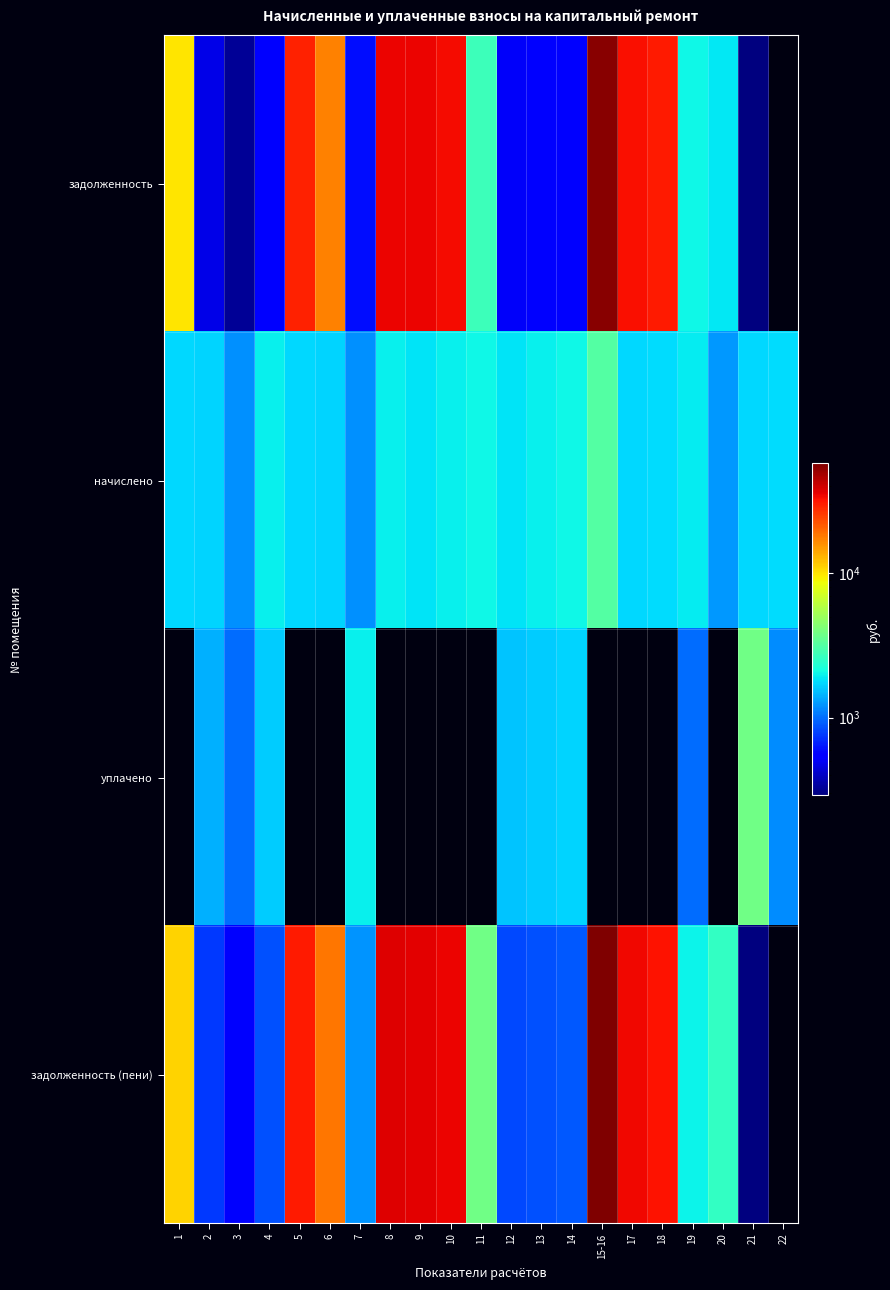

What is the total value across all series at 15-16?

116205.4